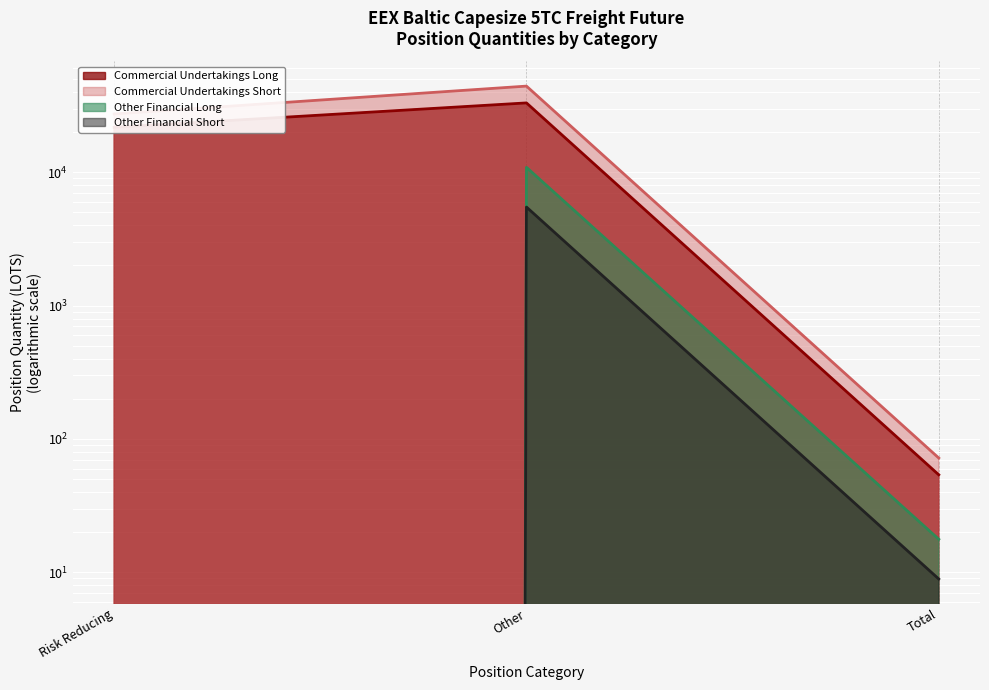

At which label does Other Financial Short first exceed 8?

Other